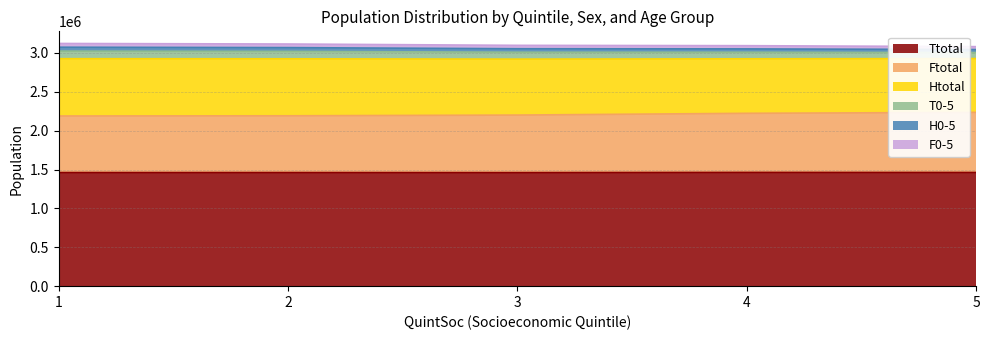

What is the lowest value of the Ttotal series?

1460725